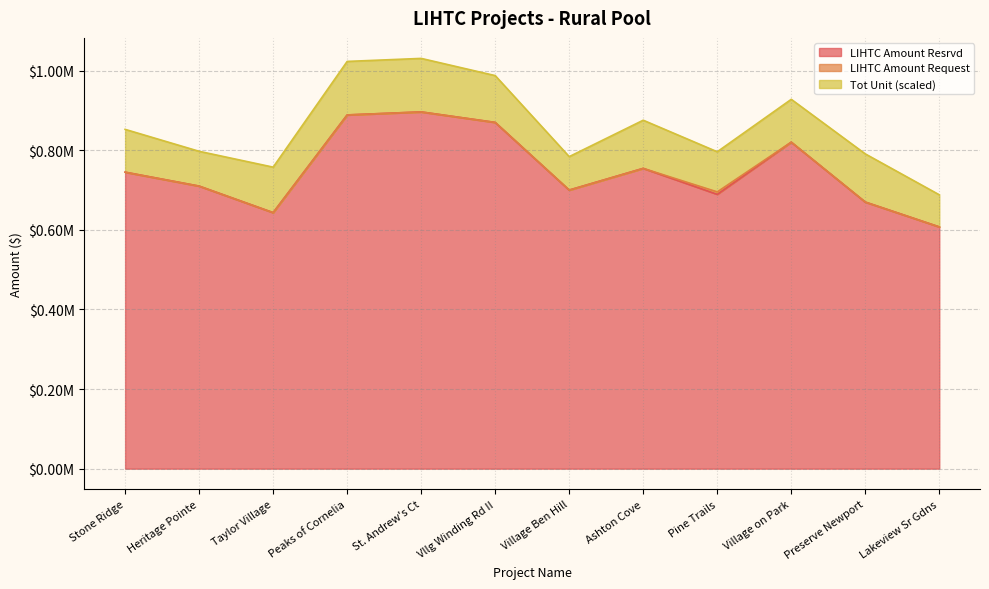

What position from the left is Lakeview Sr Gdns?

12